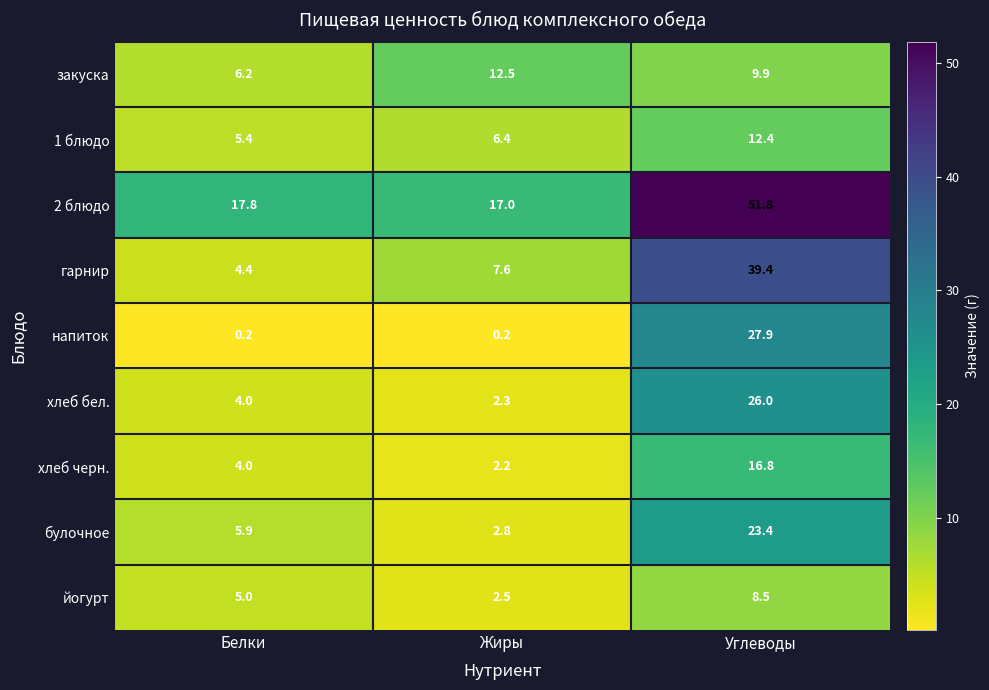

What is the total value across all series at Углеводы?

216.1